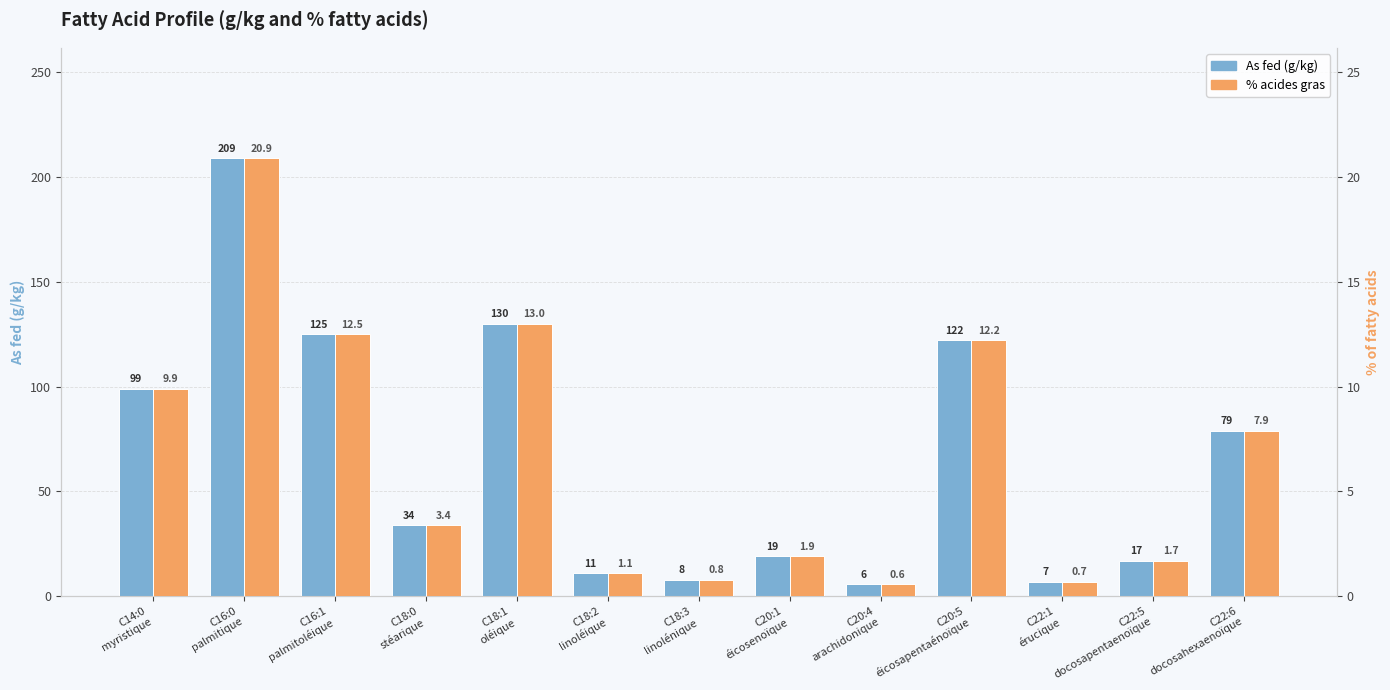

Rank the series at C20:5
éicosapentaénoïque from lowest to highest value.

% acides gras, As fed (g/kg)